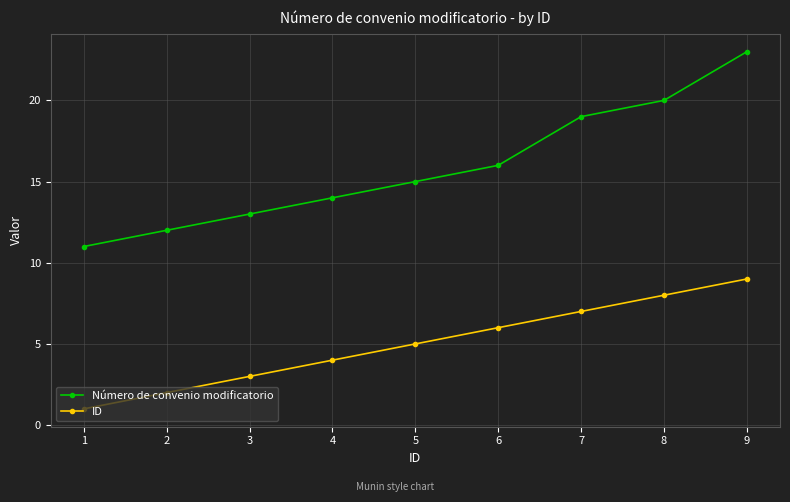

True or false: ID has more than 0 points higher than both neighbors.

False